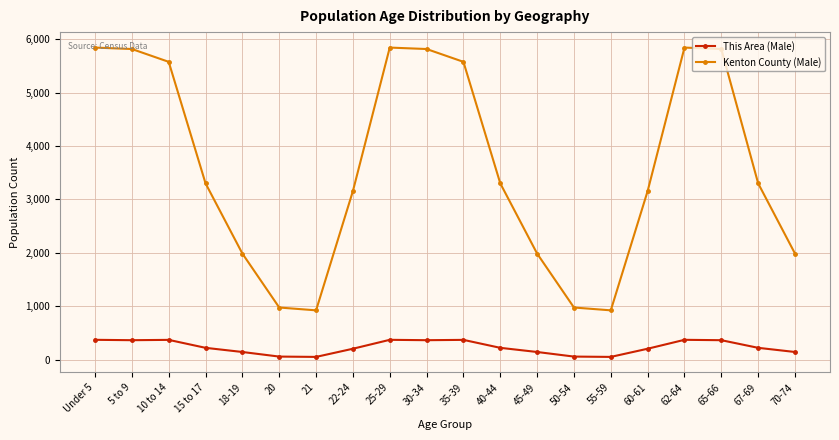

True or false: This Area (Male) and Kenton County (Male) cross at least once.

False